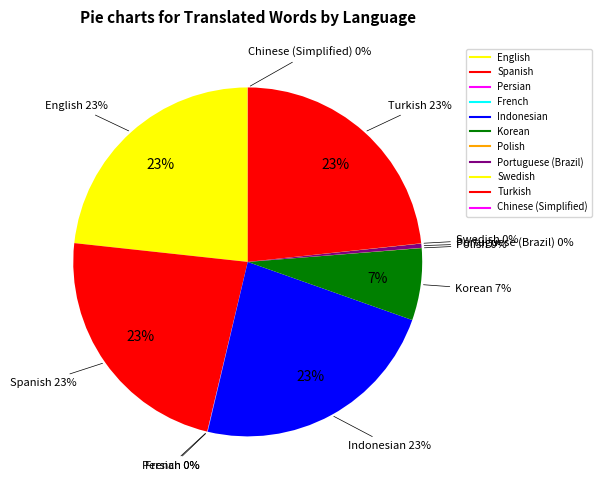

To the nearest percent, what is the difference between the largest and smallest slice percentages?

23%